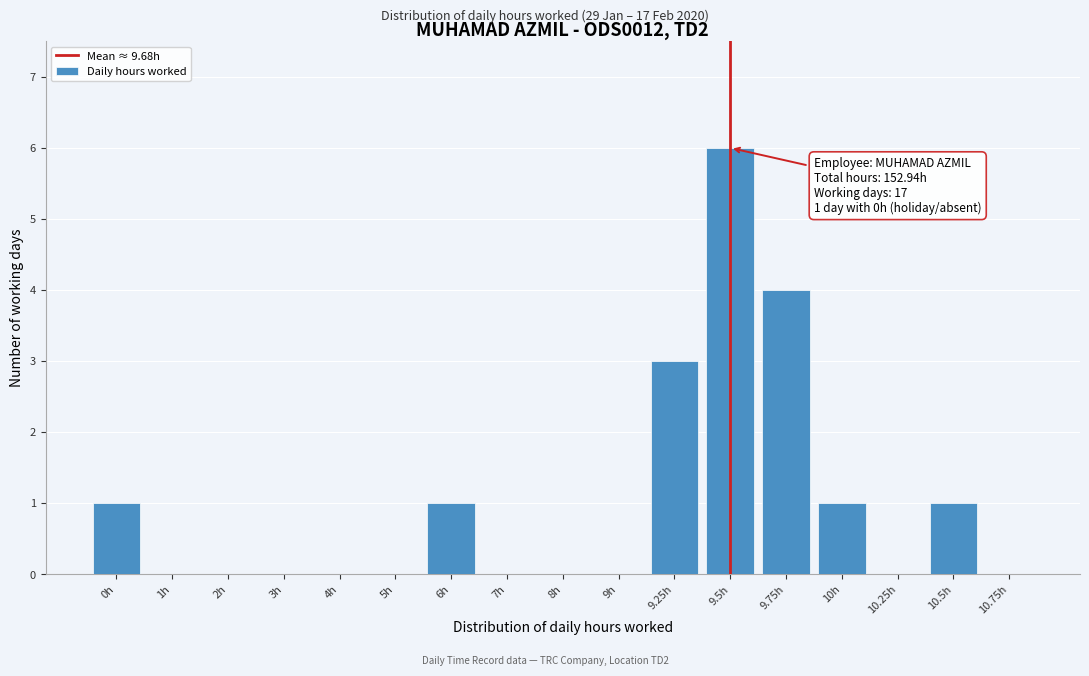

Reading left to right, list all the values displayed in this chart.

0h=1	1h=0	2h=0	3h=0	4h=0	5h=0	6h=1	7h=0	8h=0	9h=0	9.25h=3	9.5h=6	9.75h=4	10h=1	10.25h=0	10.5h=1	10.75h=0